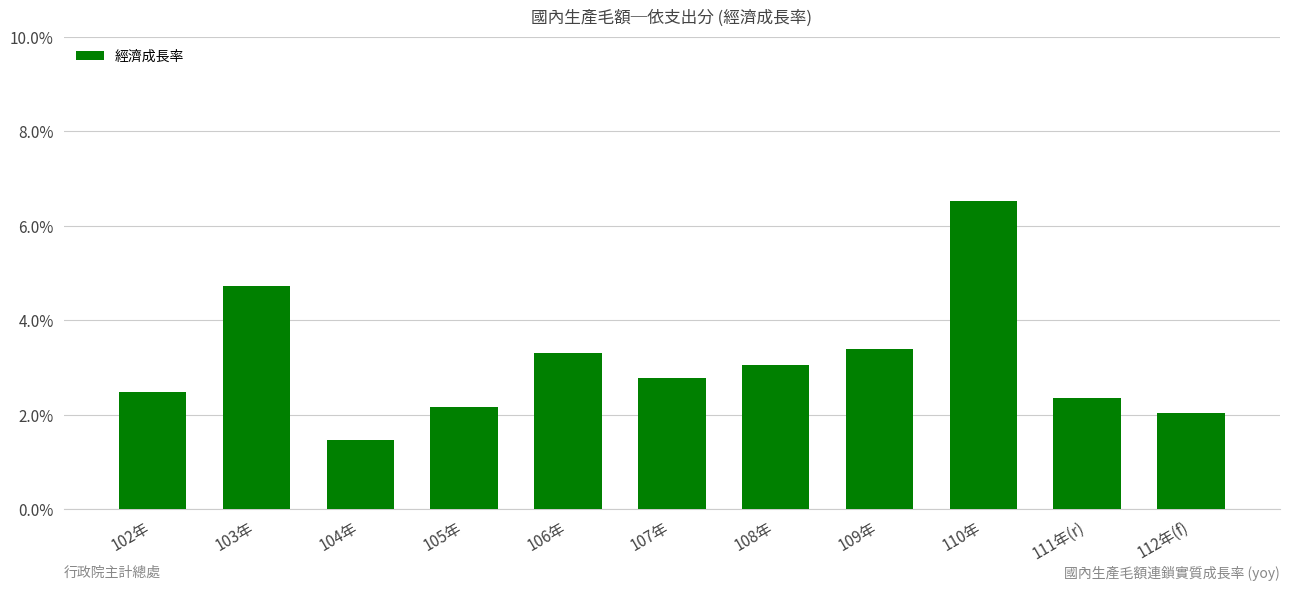

The chart shows a value of 9.5 at 110年. True or false?

False